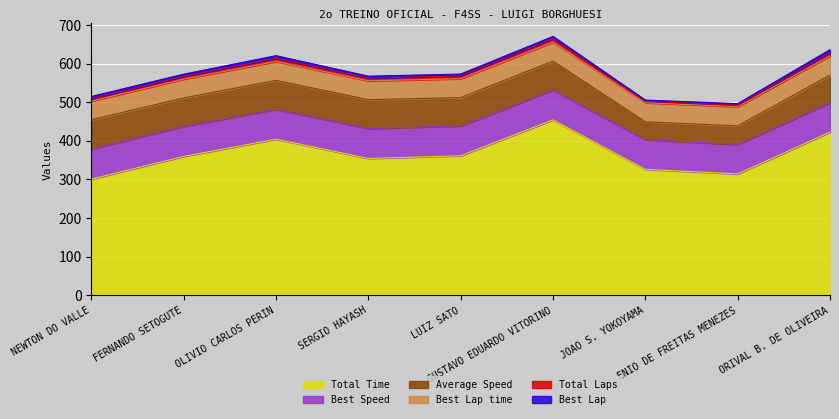

Which label corresponds to the largest value in the chart?

GUSTAVO EDUARDO VITORINO